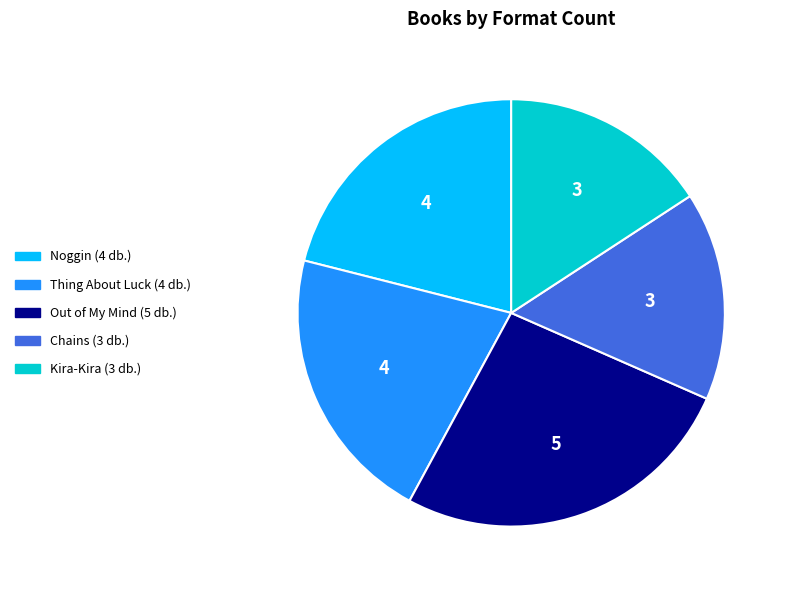

Which slice is the largest?

Out of My Mind